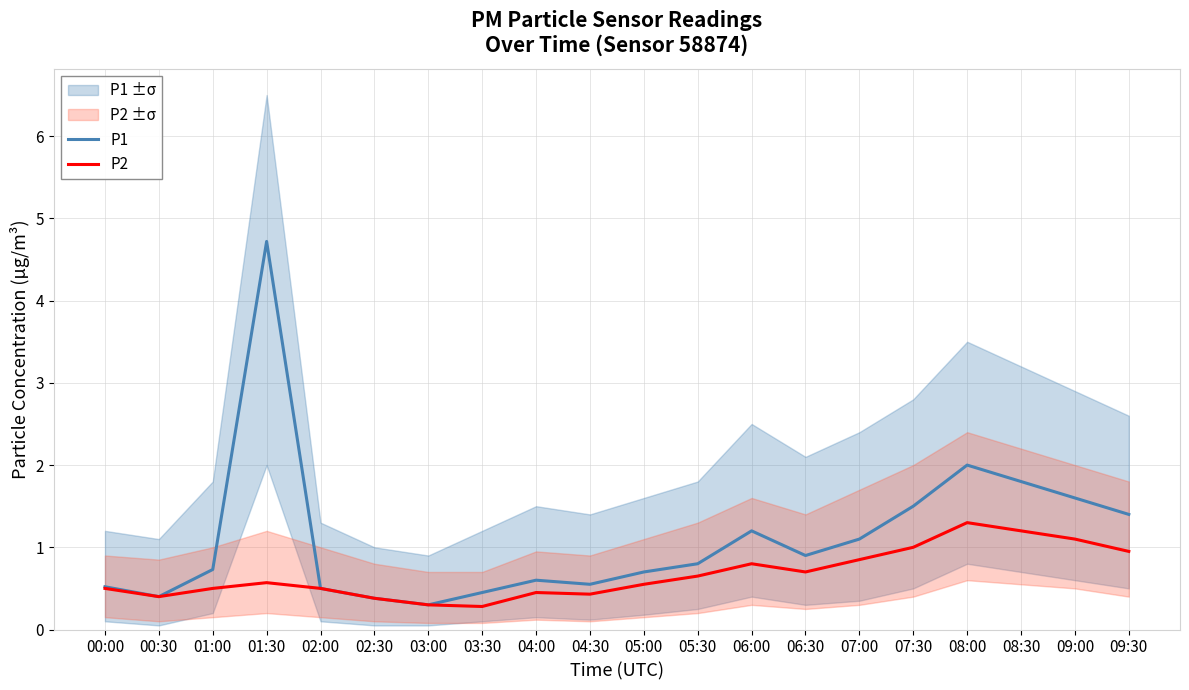

Is this an area chart (filled region under the line)?

No